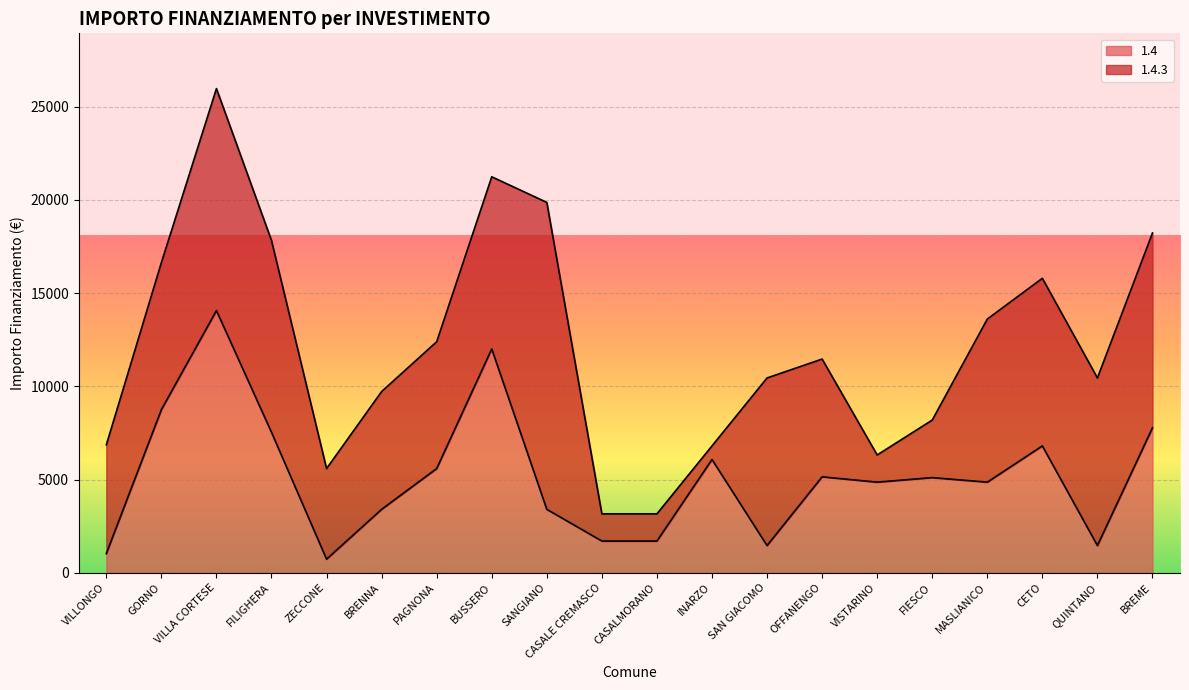

At which label is the value closest to 7396?

FILIGHERA